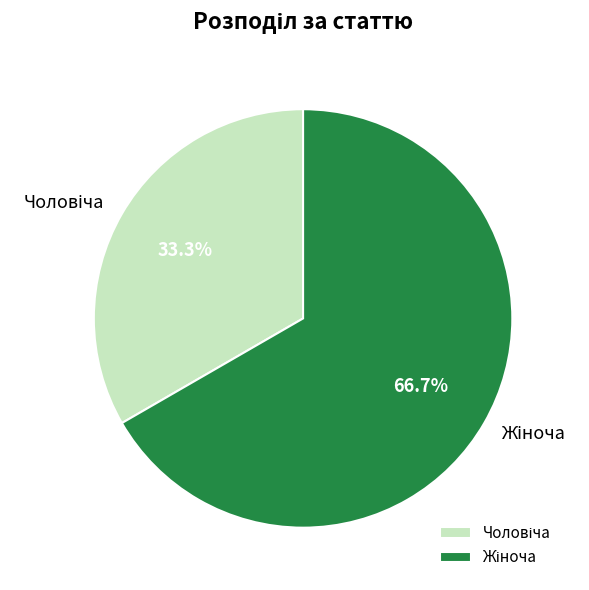

Is there any slice that represents more than half of the pie?

Yes